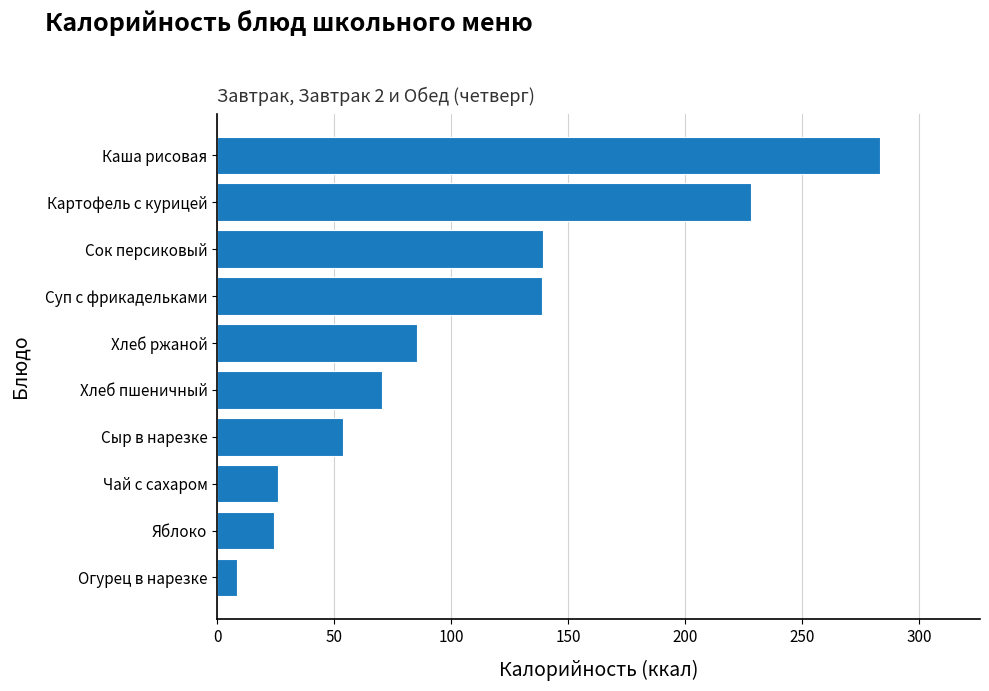

What is the approximate value at Сок персиковый?

139.4